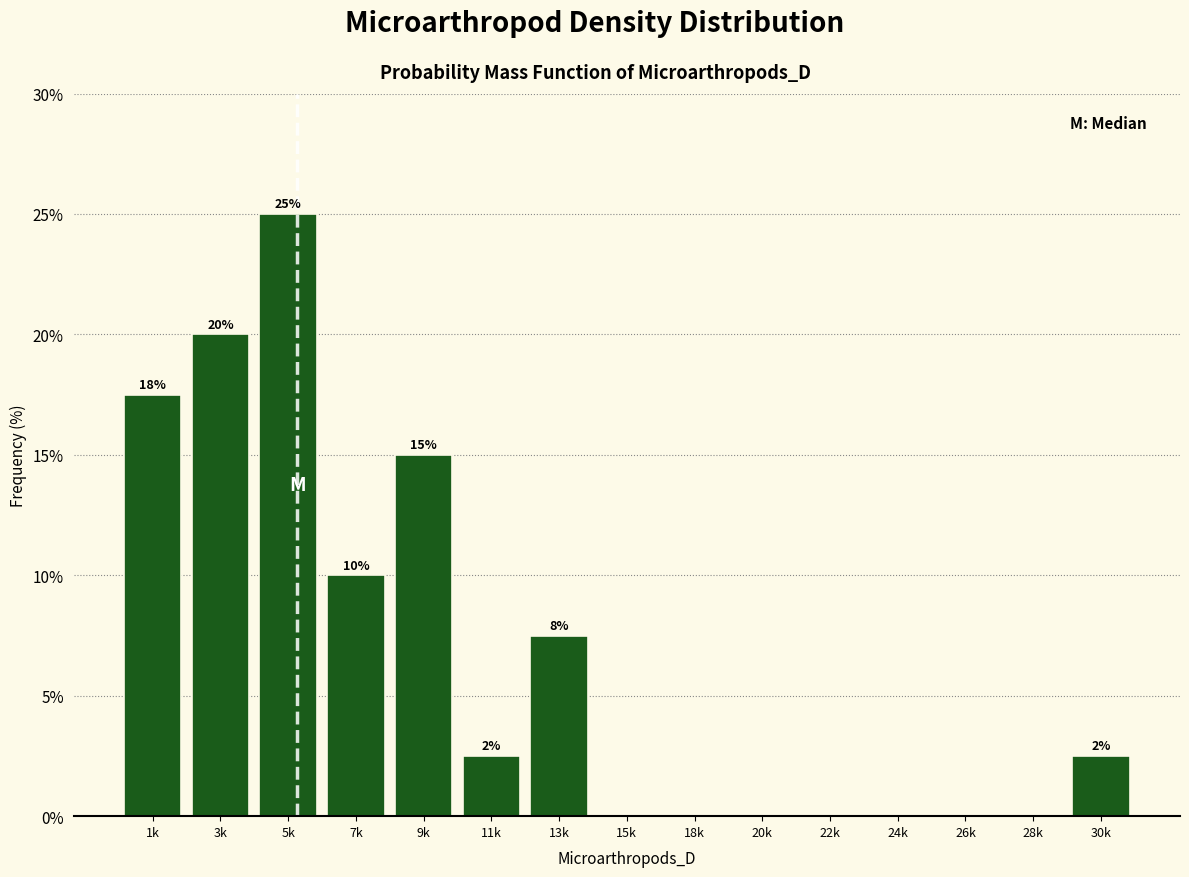

What is the greatest value displayed?

25.0